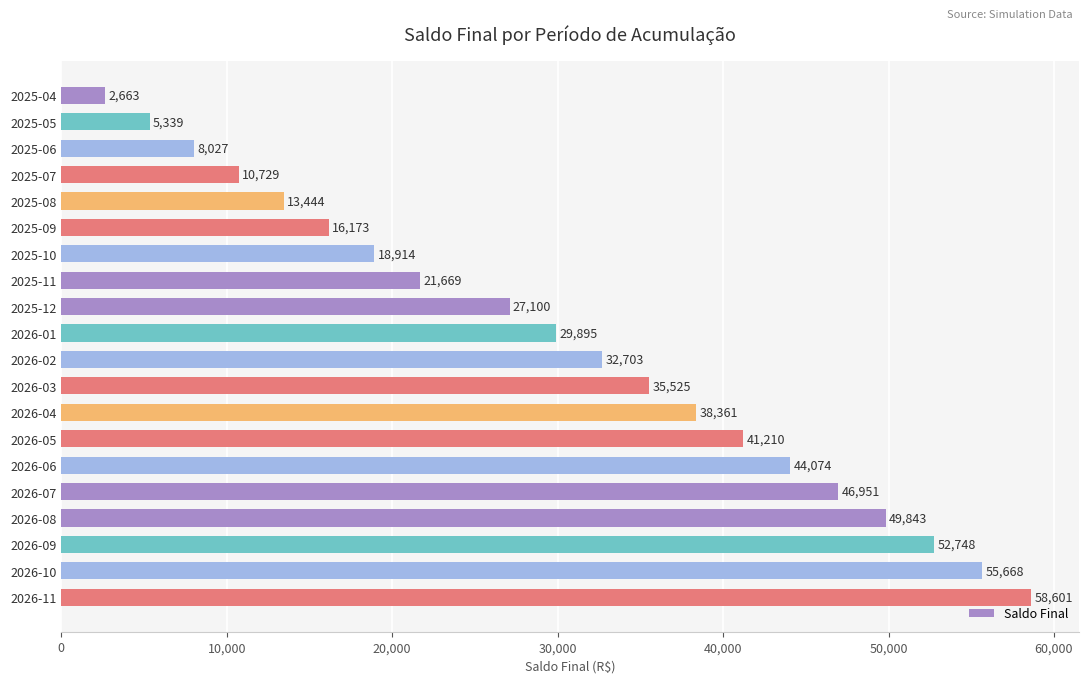

The value at 2026-06 is 71317.1. True or false?

False